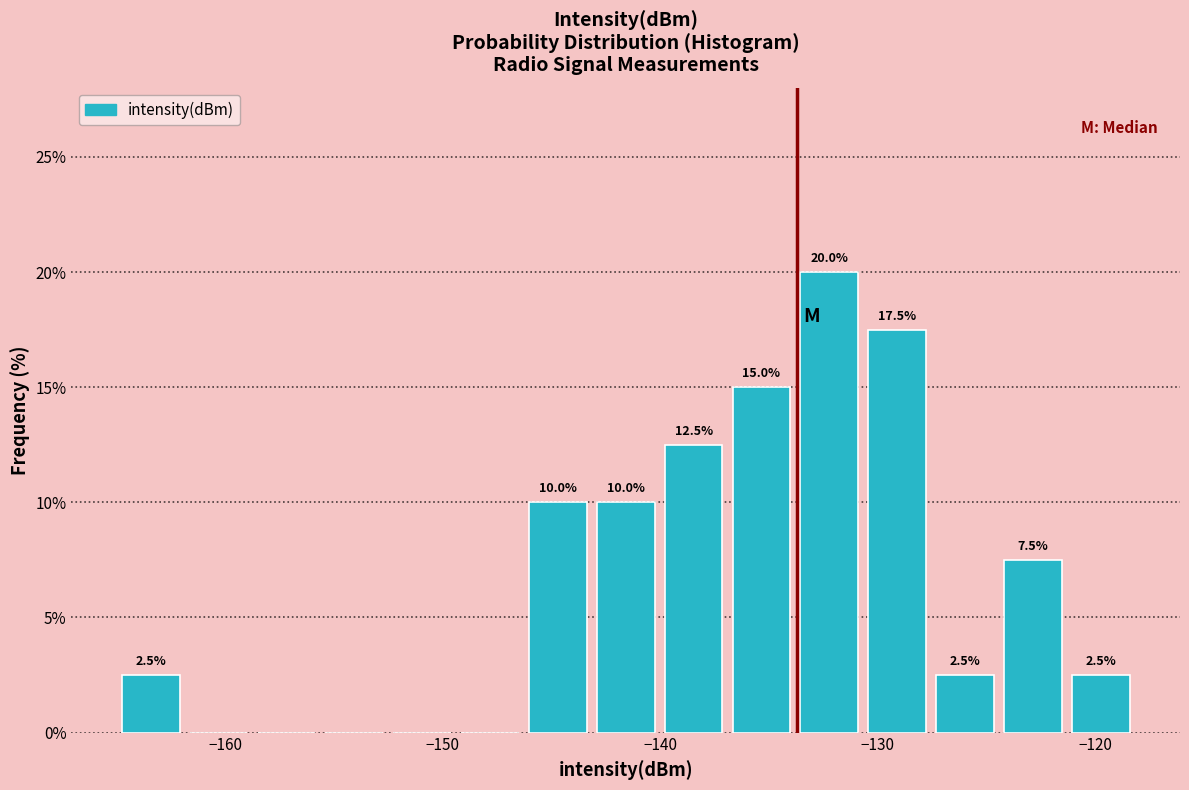

Around what value on the x-axis is the tallest bar? Give the approximate position of its centre, as read against the axis.

-132